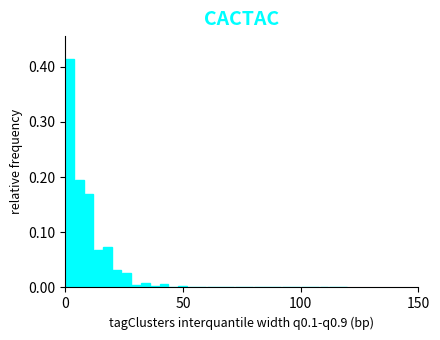

Around what value on the x-axis is the tallest bar? Give the approximate position of its centre, as read against the axis.

0